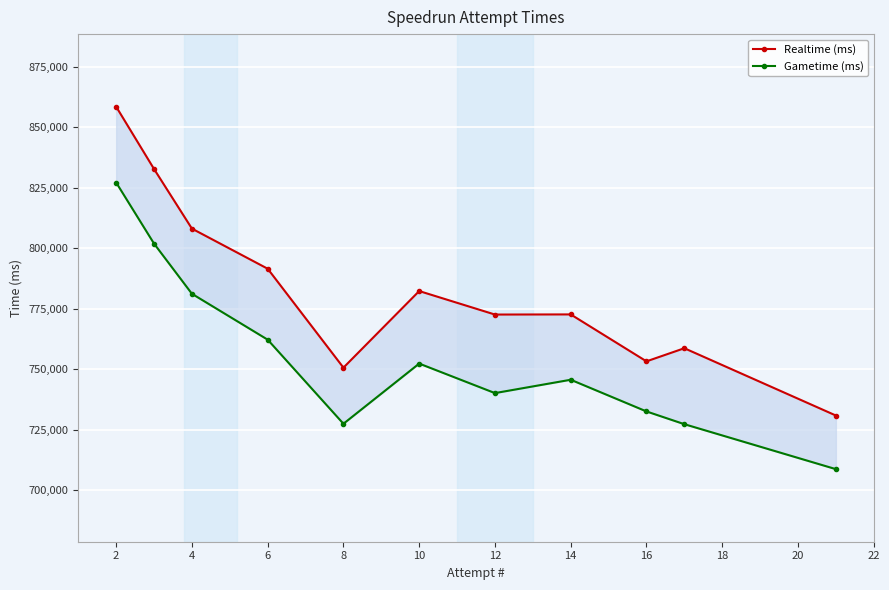

True or false: Gametime (ms) has a value of 1414763 at 2.

False